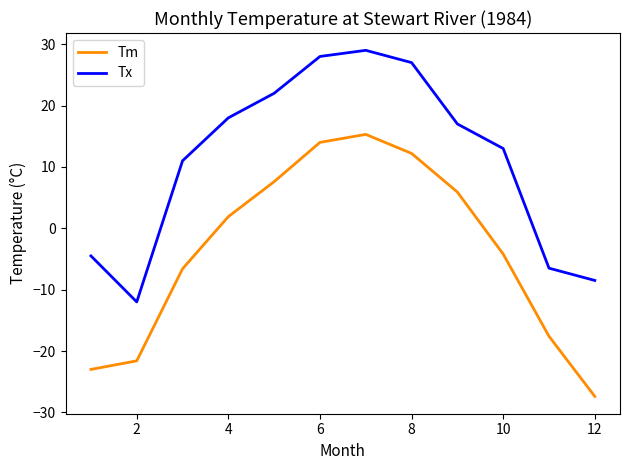

What is the smallest value displayed?

-27.4